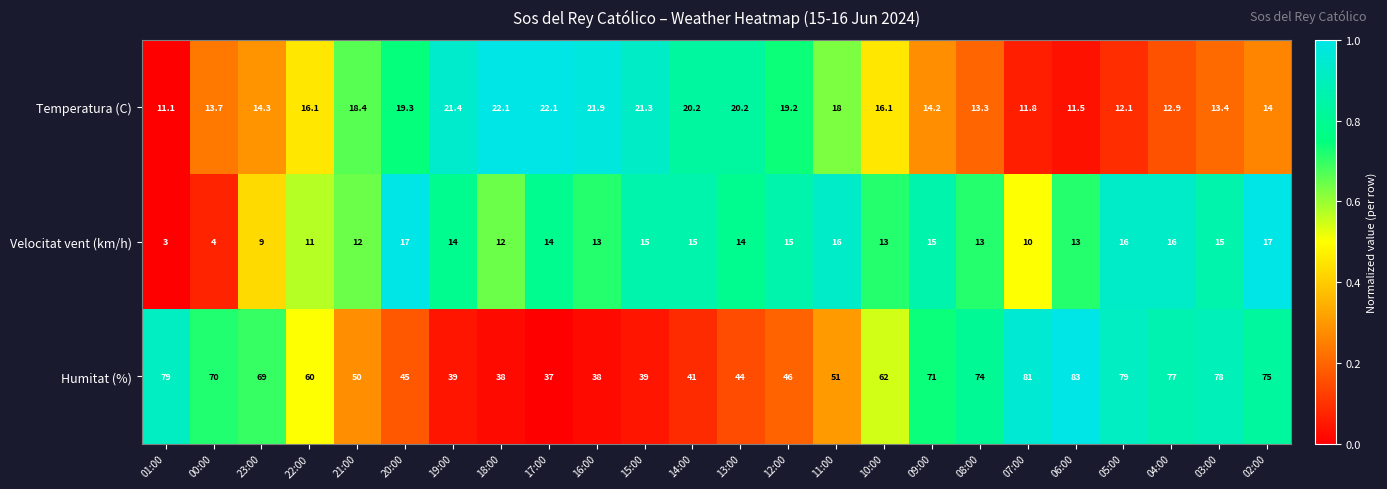

Is it true that Temperatura (C) equals 19.3 at 20:00?

True